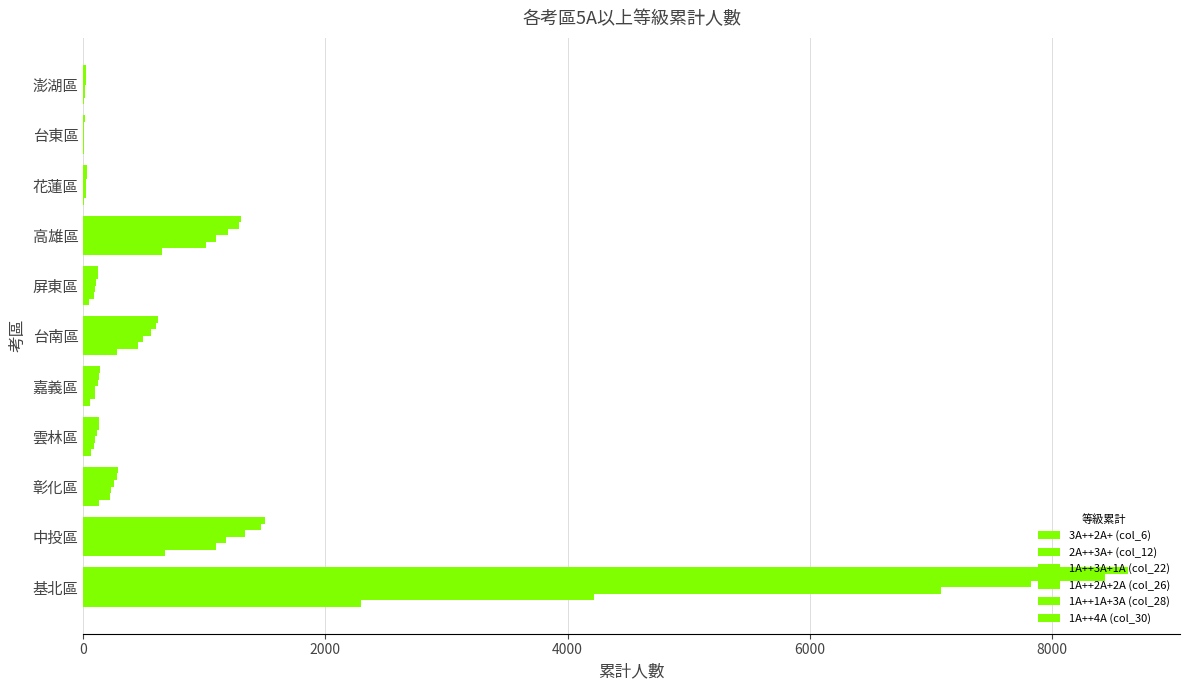

What is the difference between the maximum and minimum values in the 1A++3A+1A (col_22) series?

7075